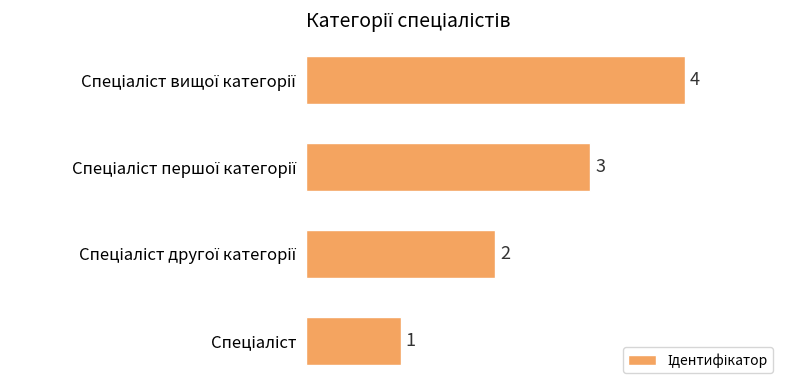

How many values are below 3?

2